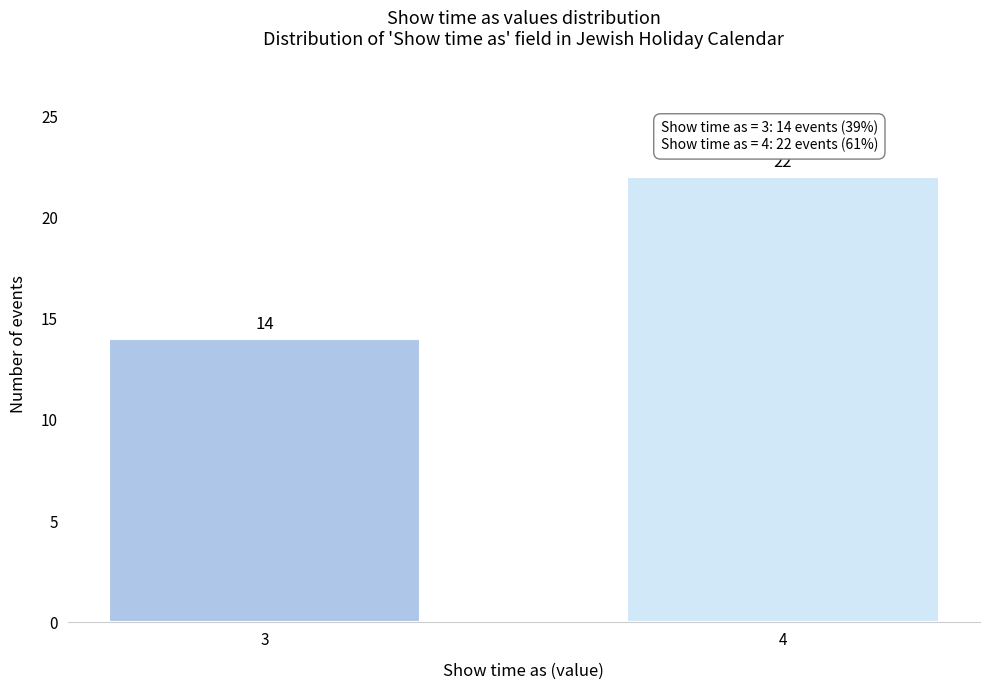

Reading left to right, extract all data points from this chart.

14	22